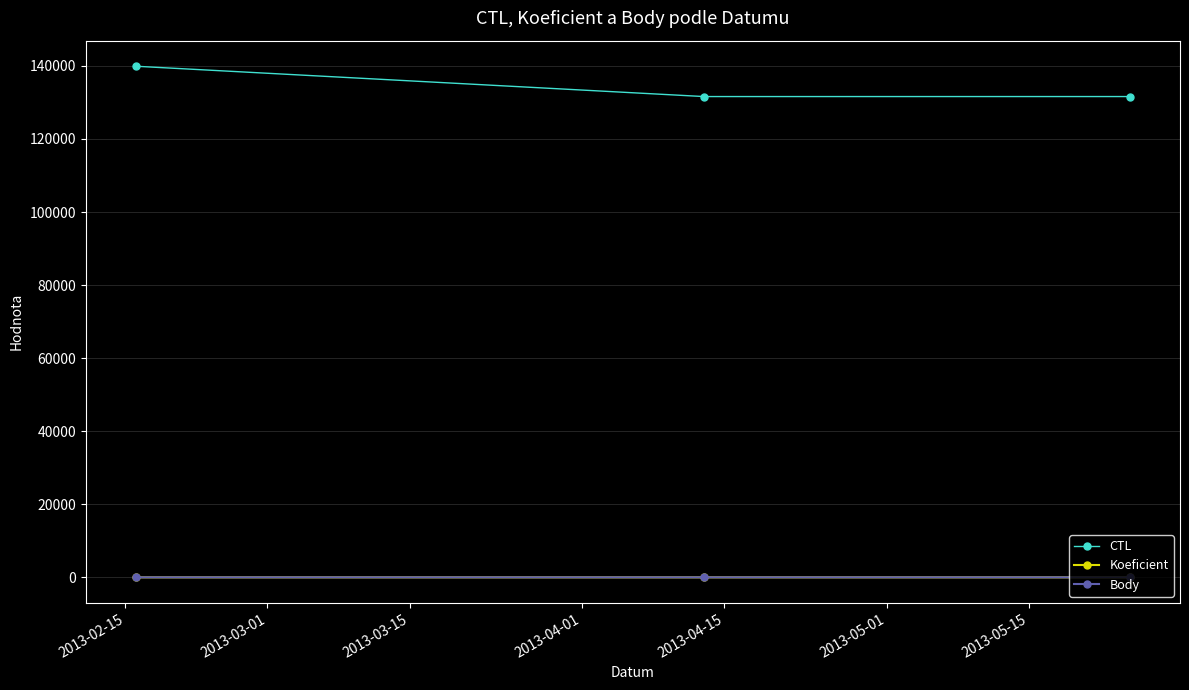

Which series has the largest total across all categories?

CTL